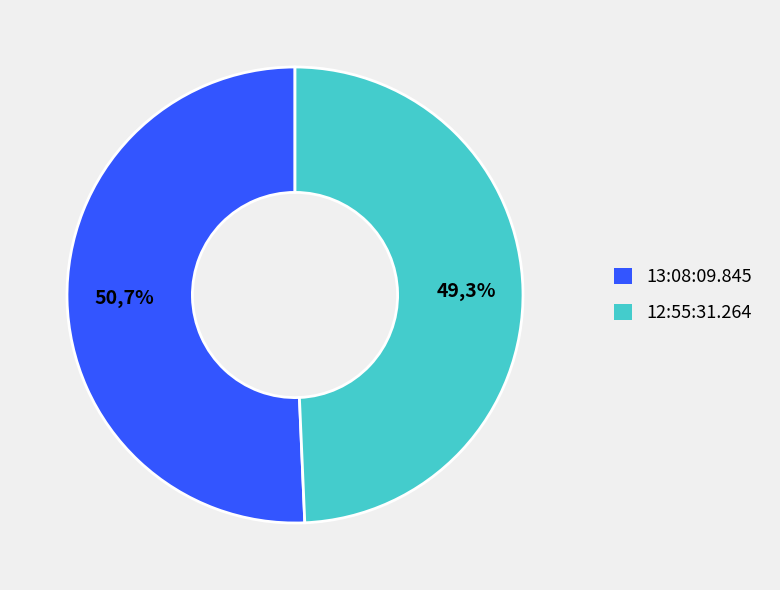

To the nearest percent, what percentage of the pie is 13:08:09.845?

51%